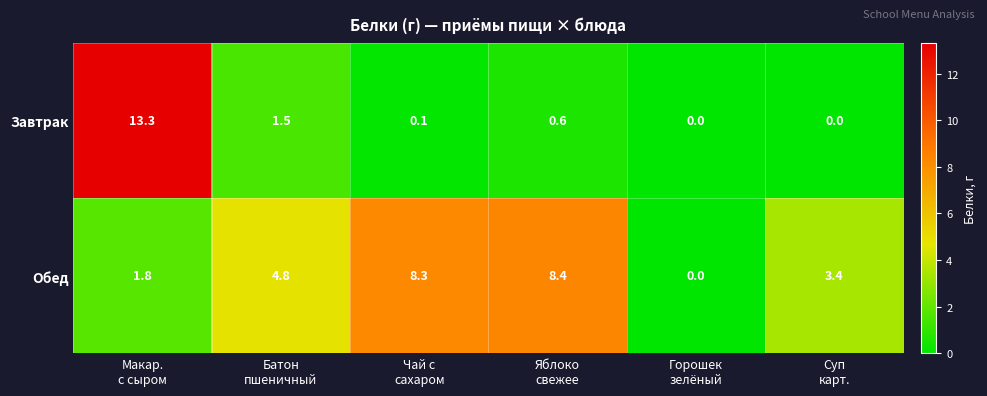

At how many categories does at least one series exceed 2?

5